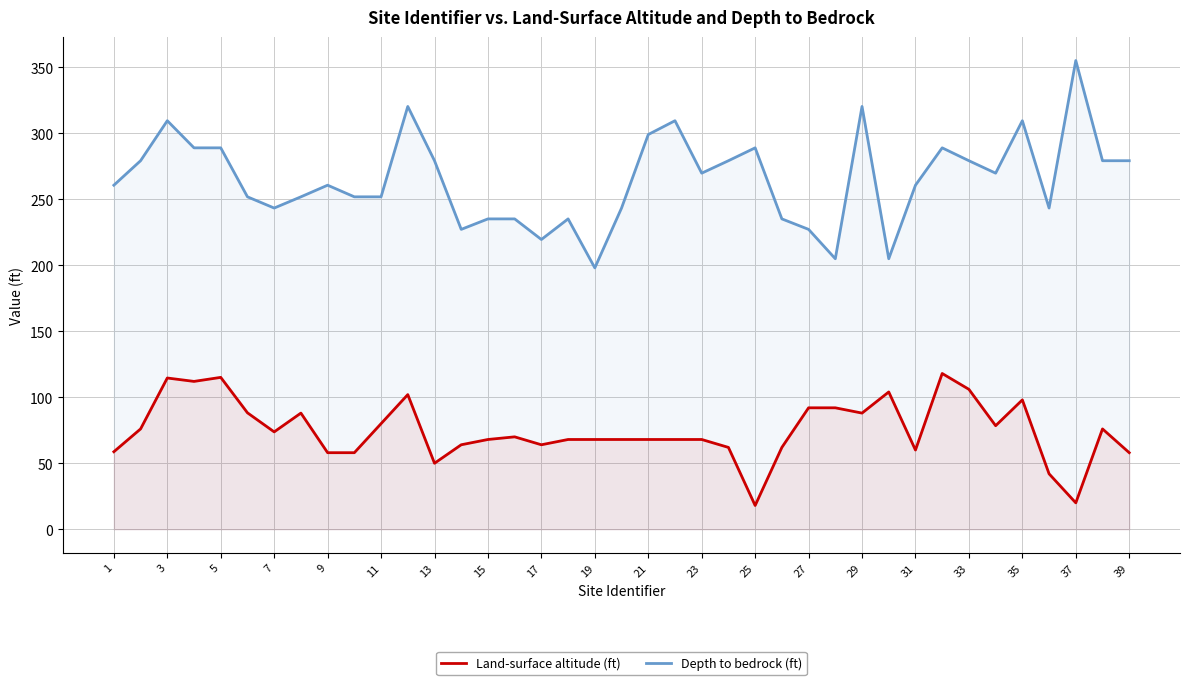

True or false: Land-surface altitude (ft) and Depth to bedrock (ft) intersect in this chart.

False